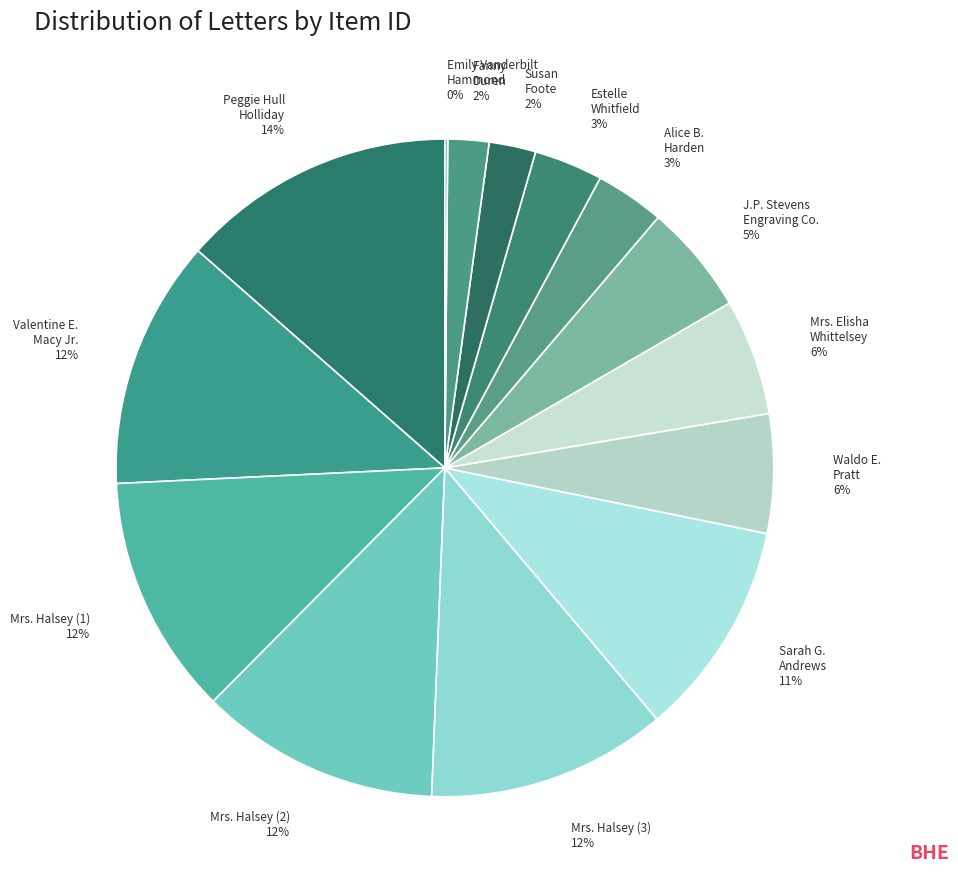

Does J.P. Stevens Engraving Co. 5% account for over 50% of the chart?

No